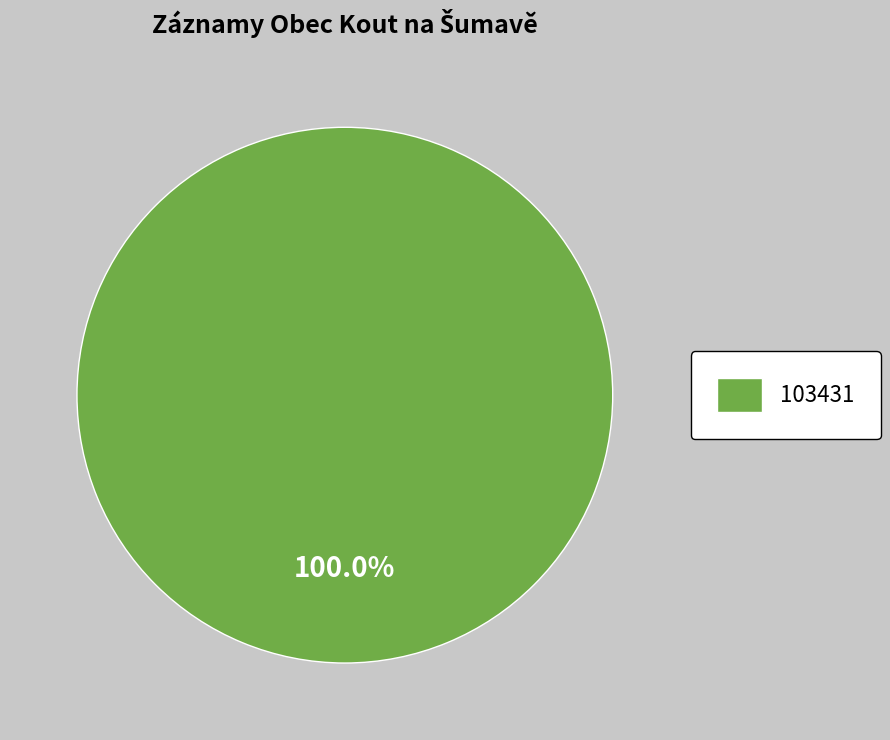

What is the majority slice?

103431